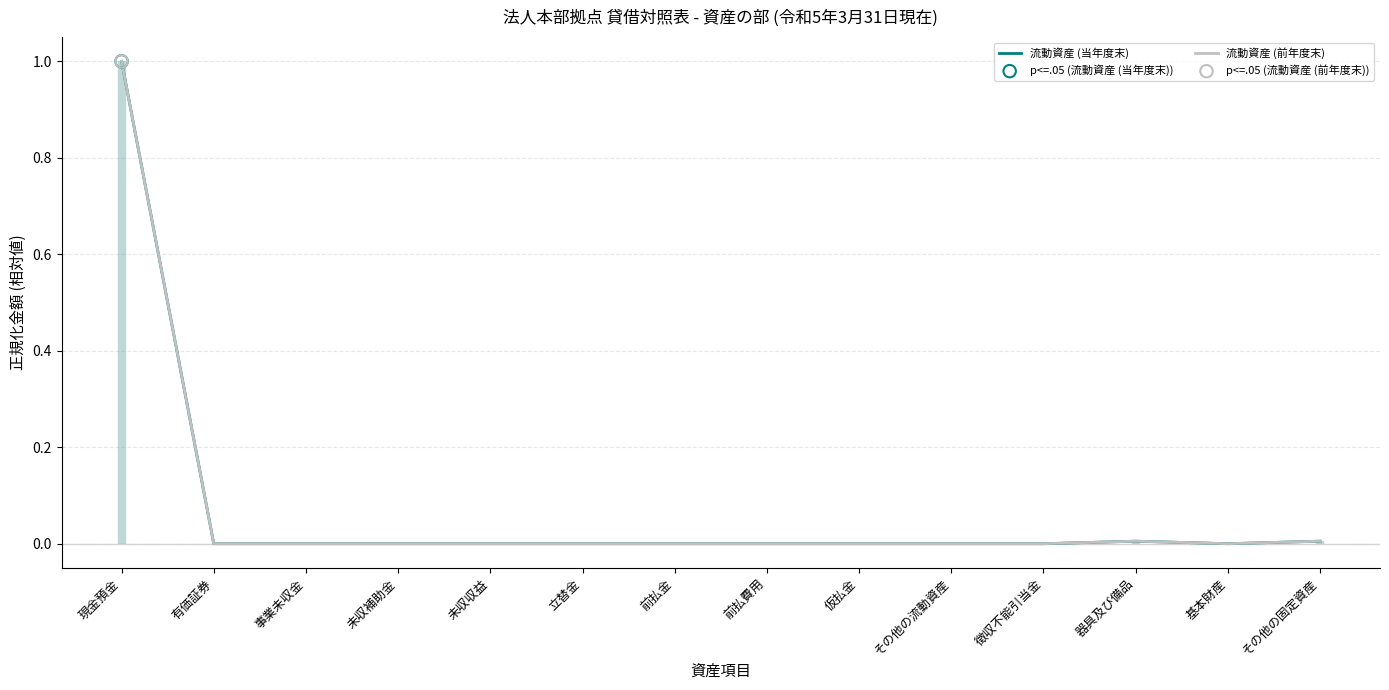

Is the value of 流動資産 (前年度末) at 徴収不能引当金 greater than the value of 流動資産 (当年度末) at その他の固定資産?

No